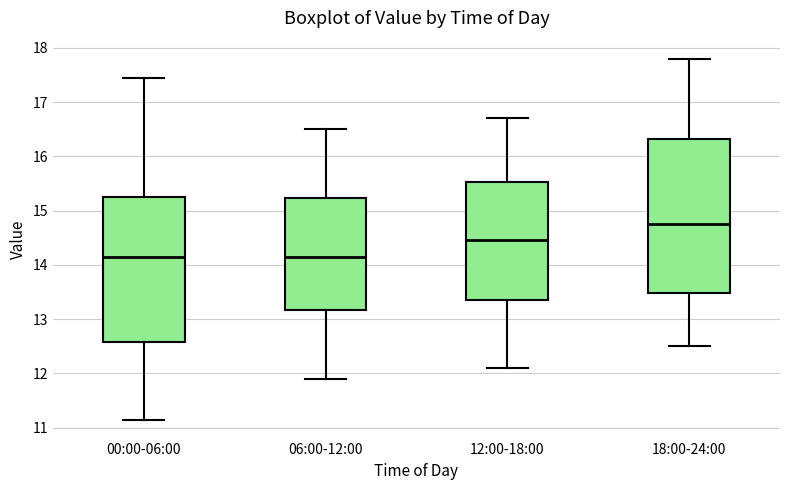

Reading left to right, read every box against the y-axis: the position of its median line, the range the box covers, and the ends of its whiskers. The values are not printed on the chart, so give them approximately, as read against the axis.

00:00-06:00: median 14.1, box 12.6 to 15.3, whiskers 11.1 to 17.5
06:00-12:00: median 14.2, box 13.2 to 15.2, whiskers 11.9 to 16.5
12:00-18:00: median 14.5, box 13.4 to 15.5, whiskers 12.1 to 16.7
18:00-24:00: median 14.8, box 13.5 to 16.3, whiskers 12.5 to 17.8